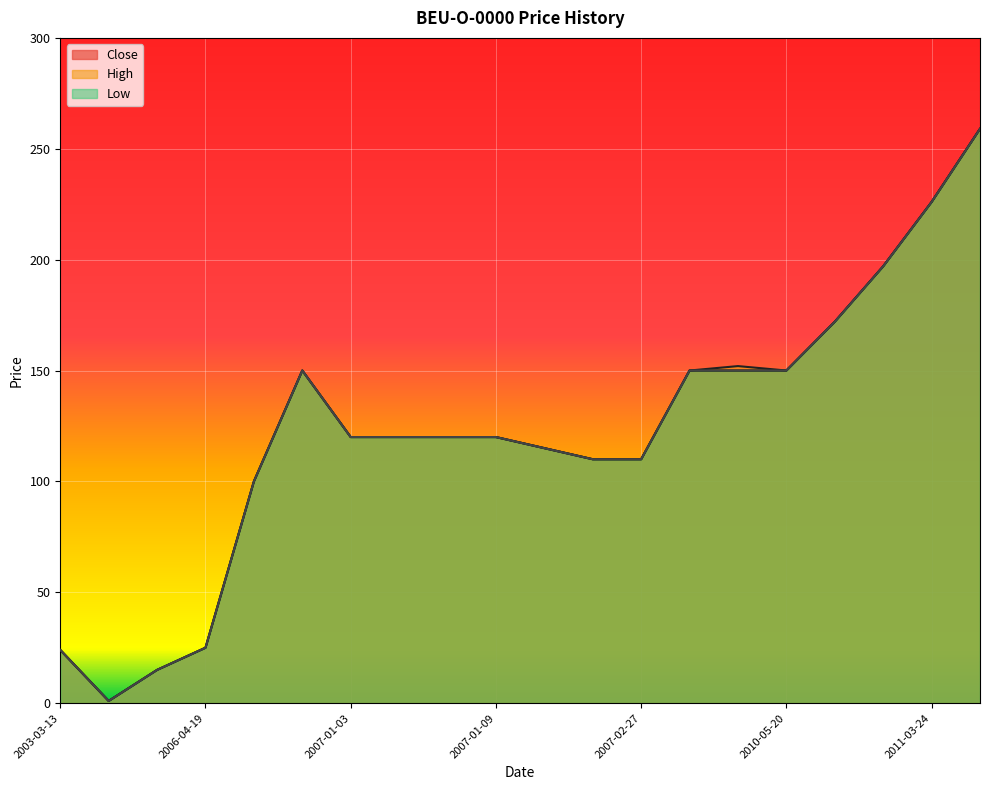

Reading left to right, extract all data points from this chart.

Close: 24	1	15	25	100	150	120	120	120	120	115	110	110	150	150	150	172	197	226	259
High: 24	1	15	25	100	150	120	120	120	120	115	110	110	150	152	150	172	197	226	259
Low: 24	1	15	25	100	150	120	120	120	120	115	110	110	150	150	150	172	197	226	259